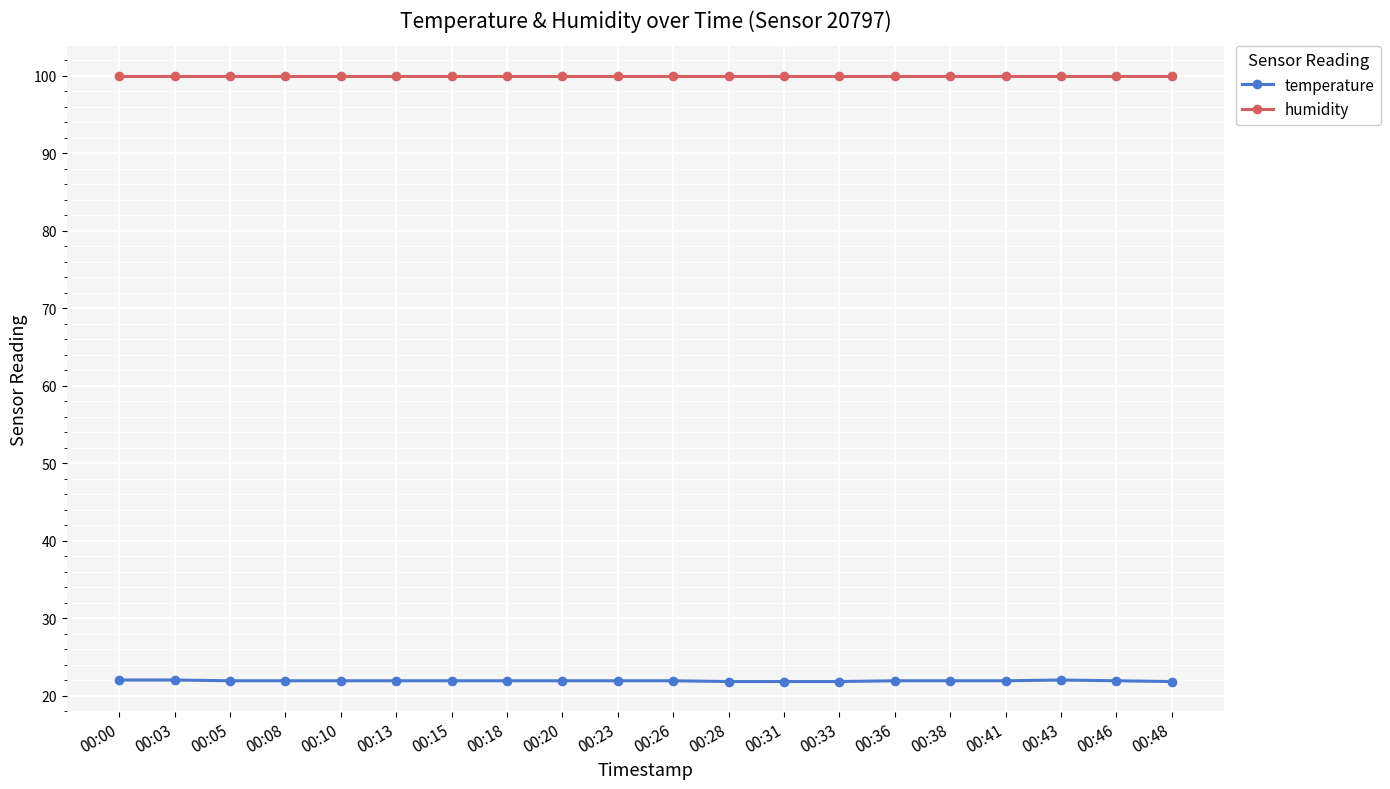

True or false: temperature has more than 0 interior local peaks.

True